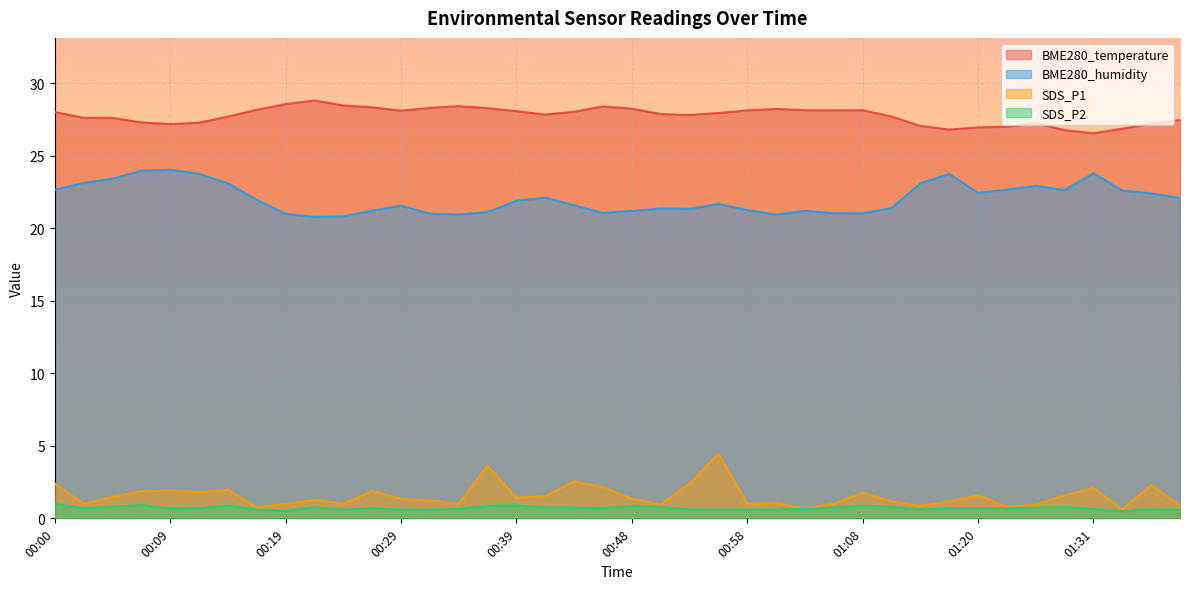

At which category is the sum across all series the highest?

00:56